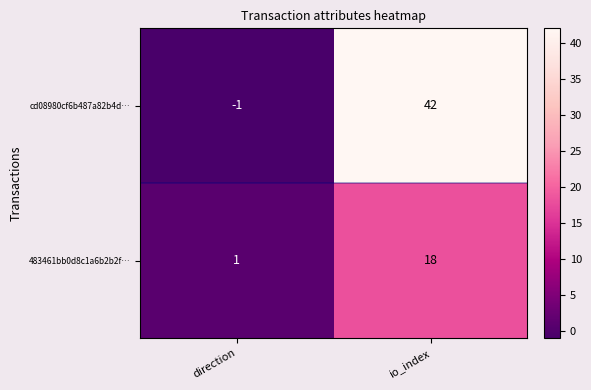

True or false: cd08980cf6b487a82b4d… has a value of 42 at io_index.

True